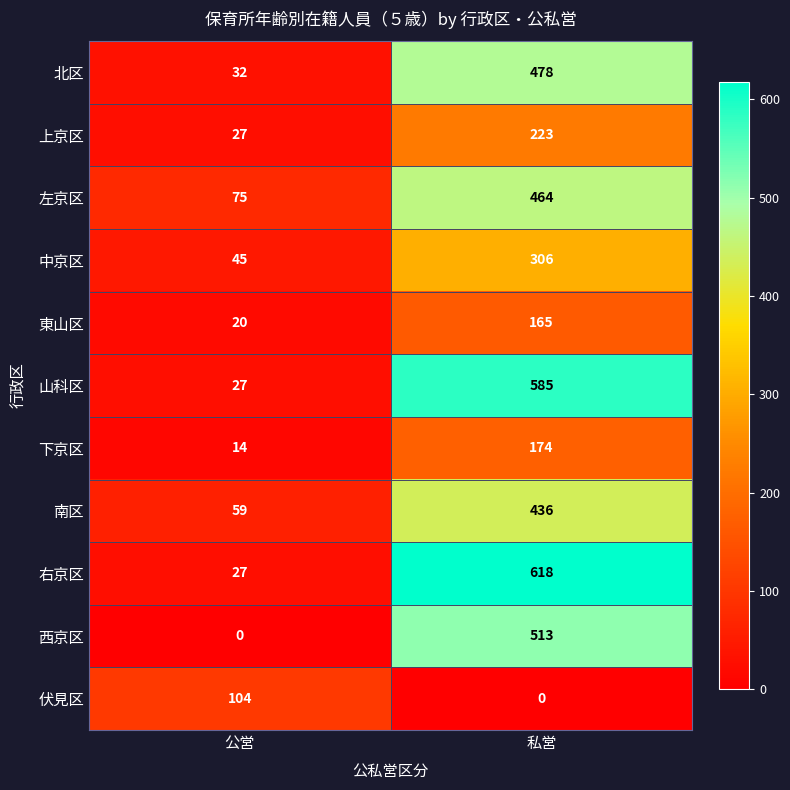

Reading left to right, transcribe all the data shown in this chart.

北区: 32	478
上京区: 27	223
左京区: 75	464
中京区: 45	306
東山区: 20	165
山科区: 27	585
下京区: 14	174
南区: 59	436
右京区: 27	618
西京区: 0	513
伏見区: 104	0